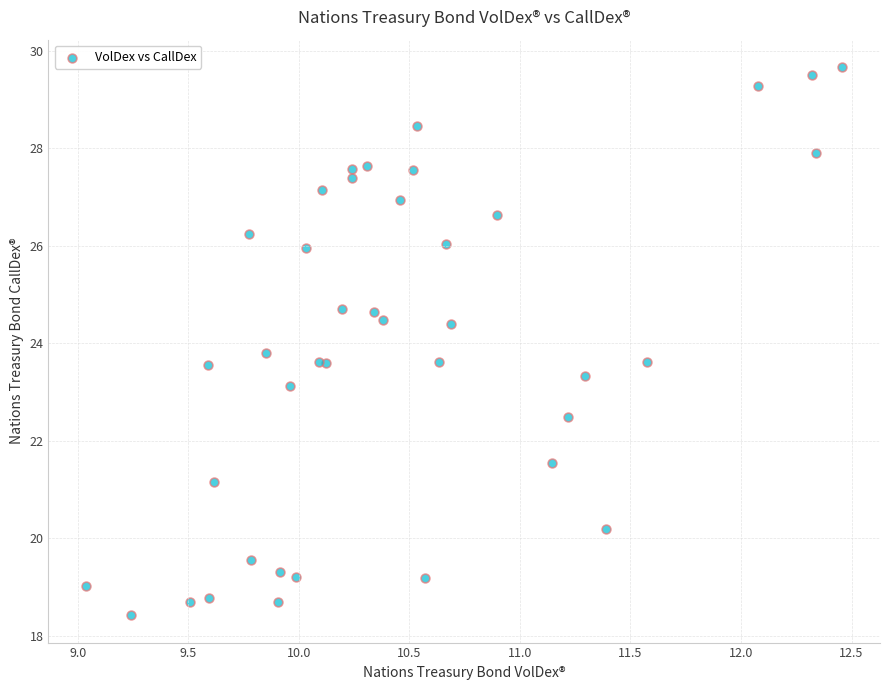

What Y value in the scatter plot is closest to 24?

23.8